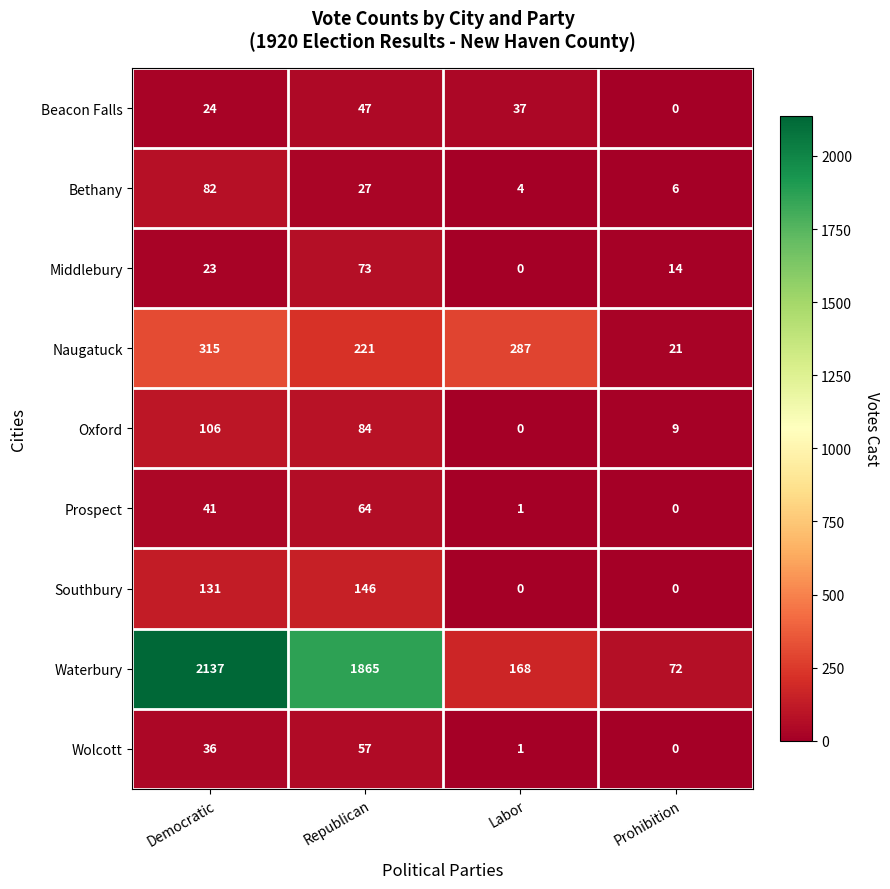

Which series has the largest total across all categories?

Waterbury